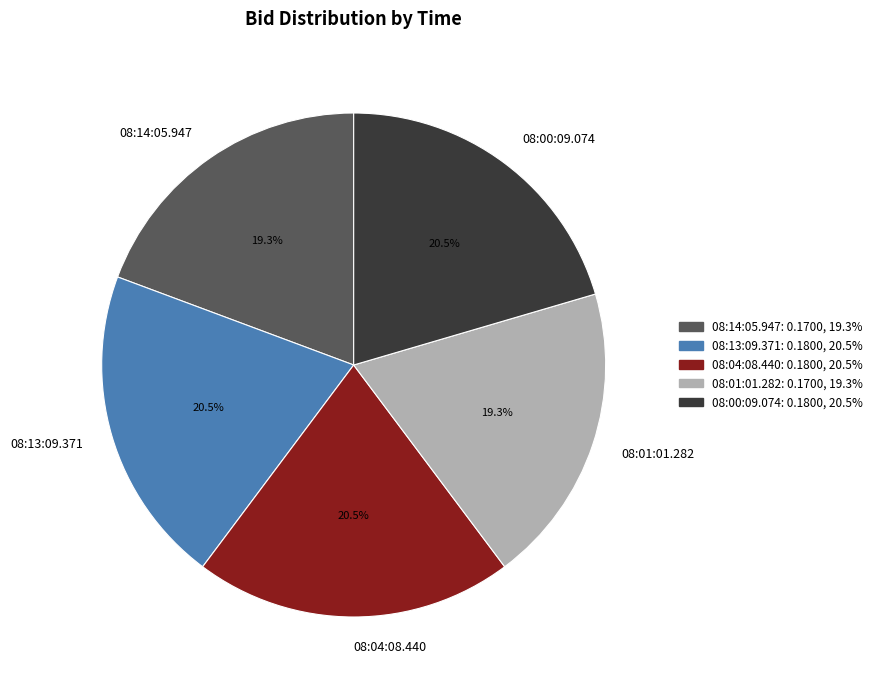

True or false: 08:01:01.282 accounts for 13% of the total.

False